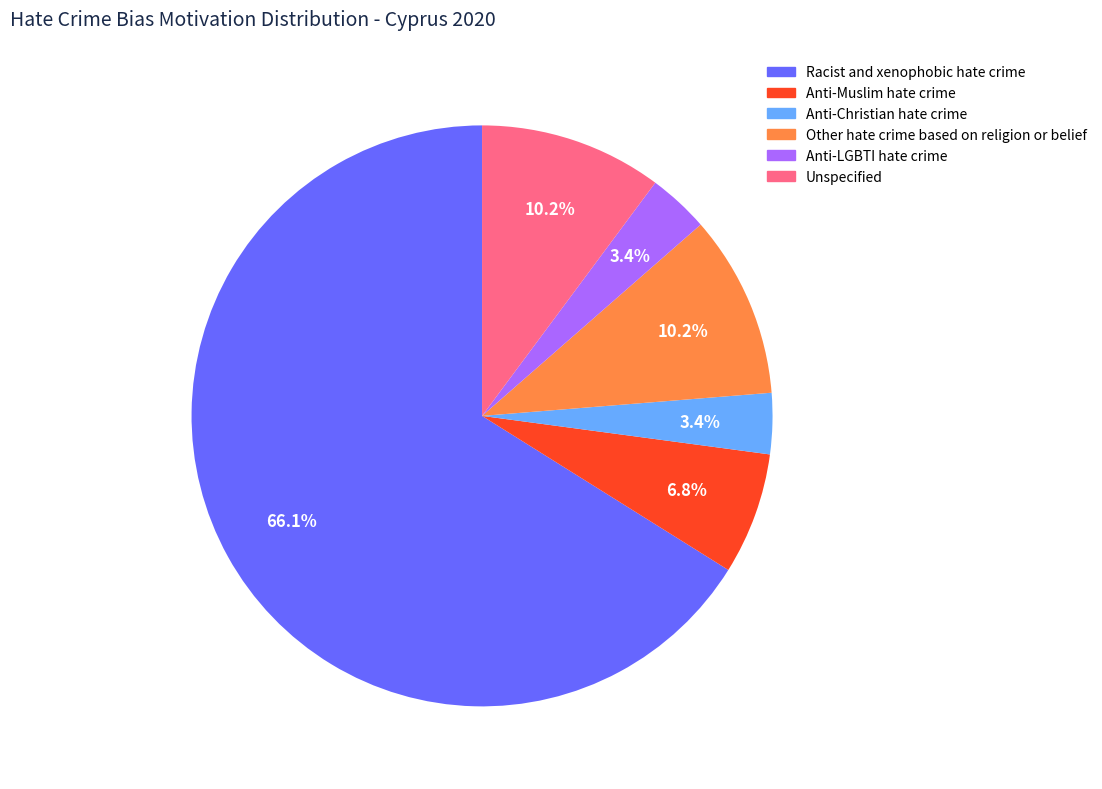

Approximately how many times larger is the value at Racist and xenophobic hate crime compared to Unspecified?

6.5